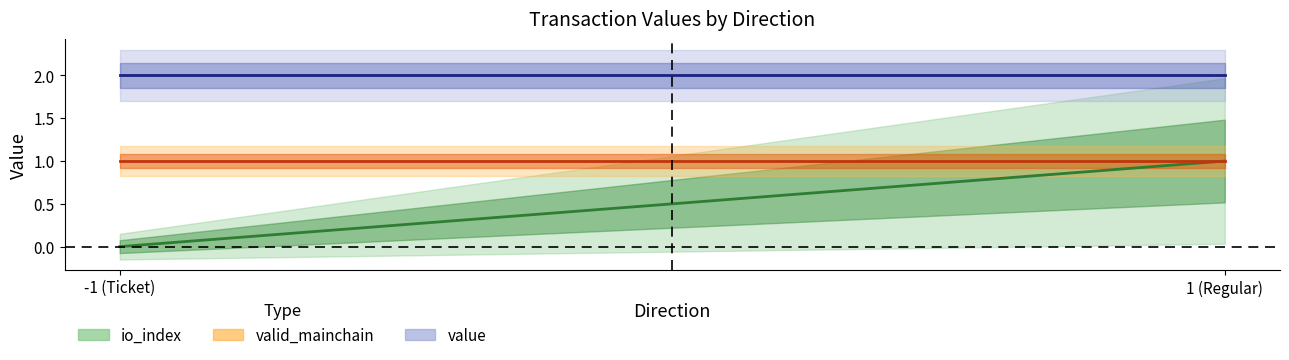

True or false: value and io_index intersect in this chart.

False